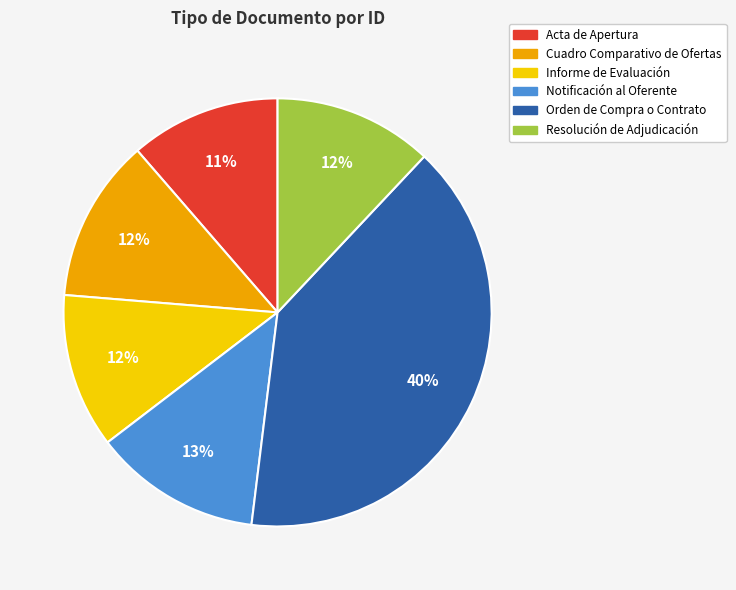

To the nearest percent, what portion does Cuadro Comparativo de Ofertas represent?

12%